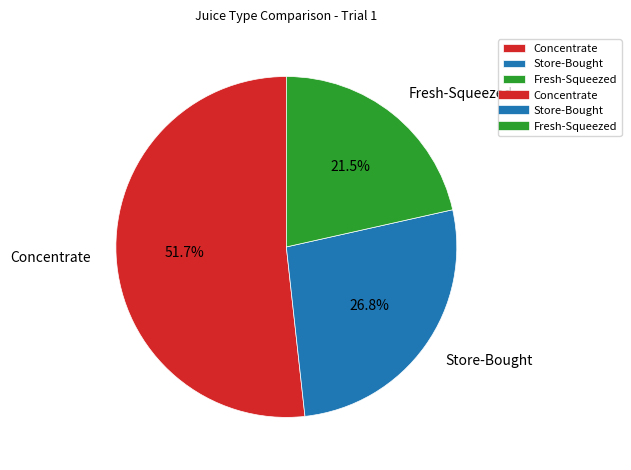

Approximately how many times larger is the value at Fresh-Squeezed compared to Concentrate?

0.4